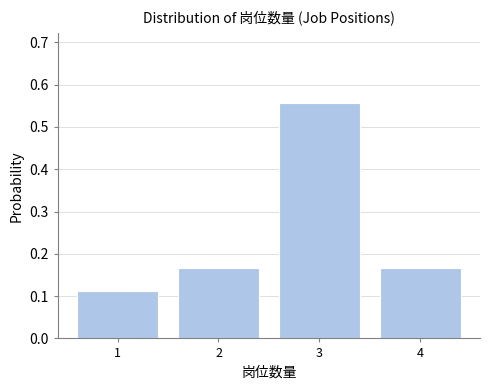

Count the values in the range 0 to 1.

4